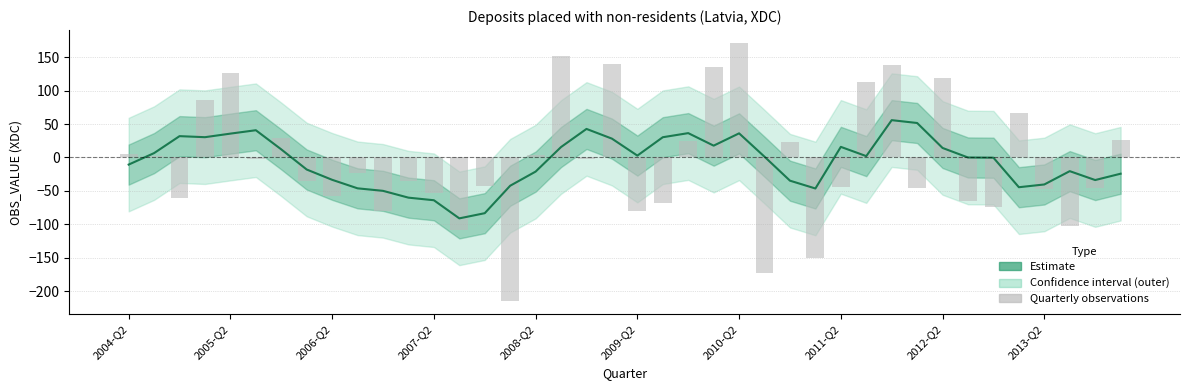

The chart shows a value of -11.8 at 2011-Q2. True or false?

False